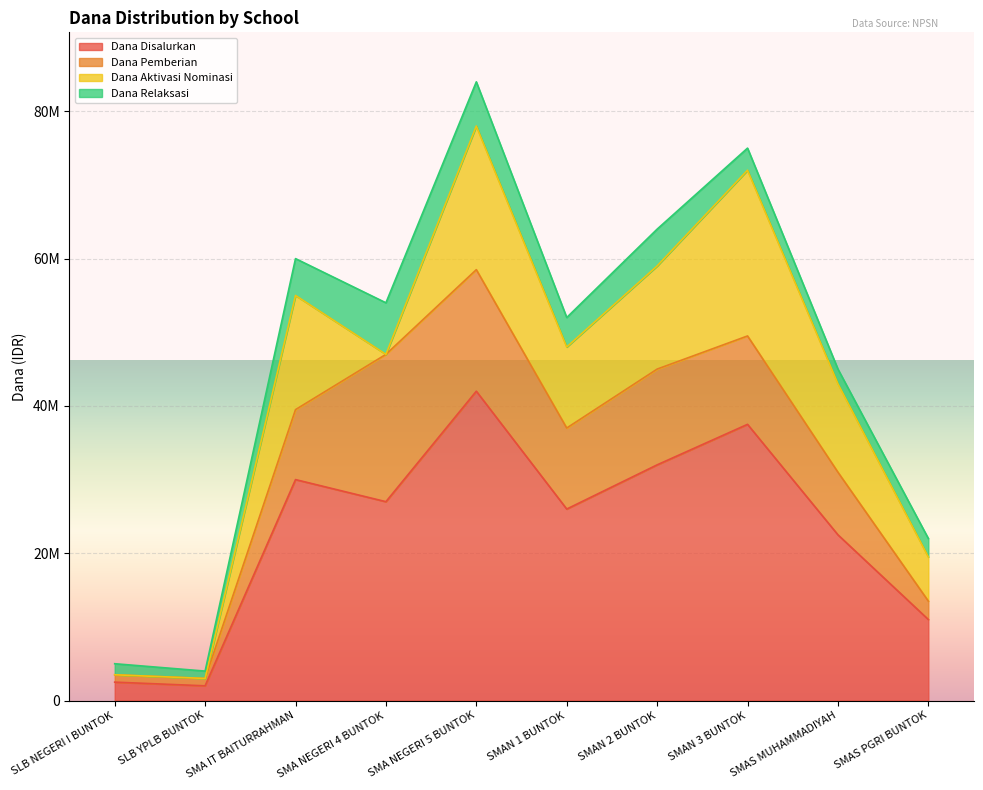

How many data points in Dana Pemberian are above 11000000?

4